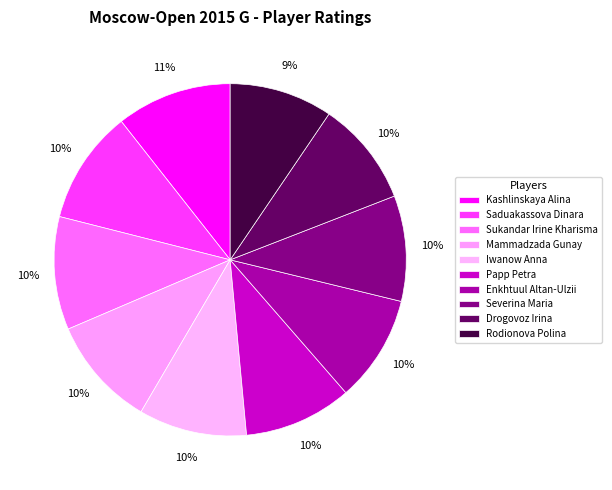

How many slices are in this pie chart?

10